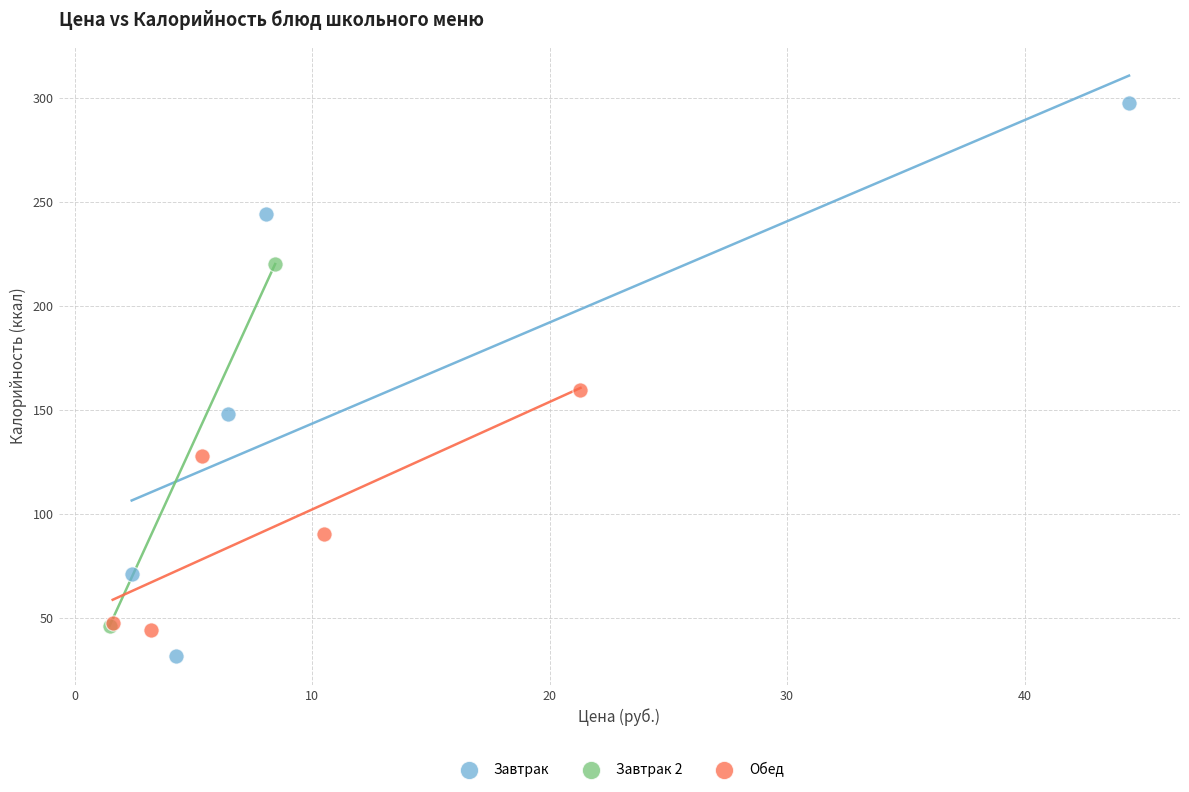

Which series contains the highest Y value?

Завтрак